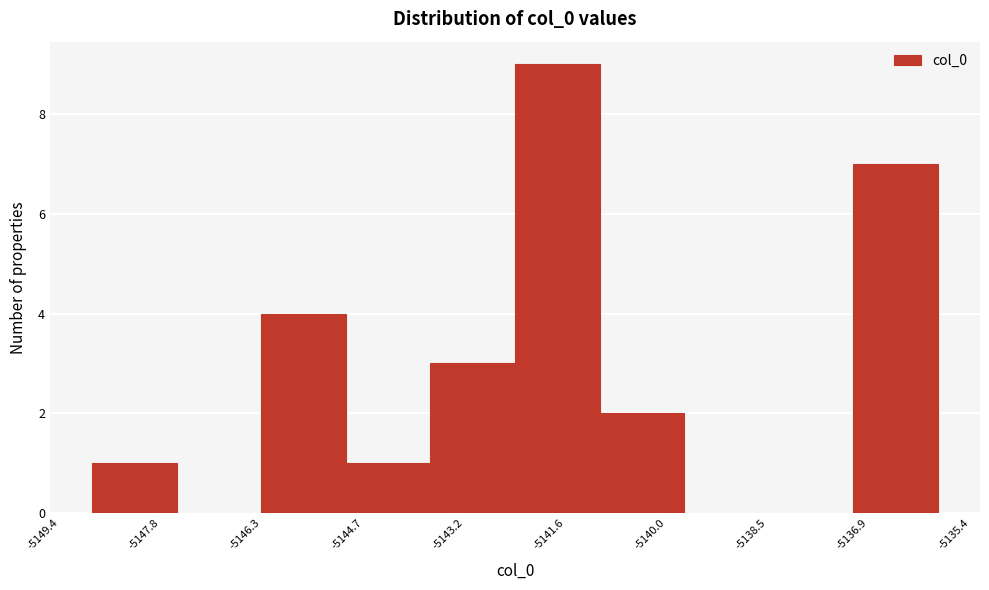

Which range on the x-axis has the tallest bar?

-5142.4 to -5141.0